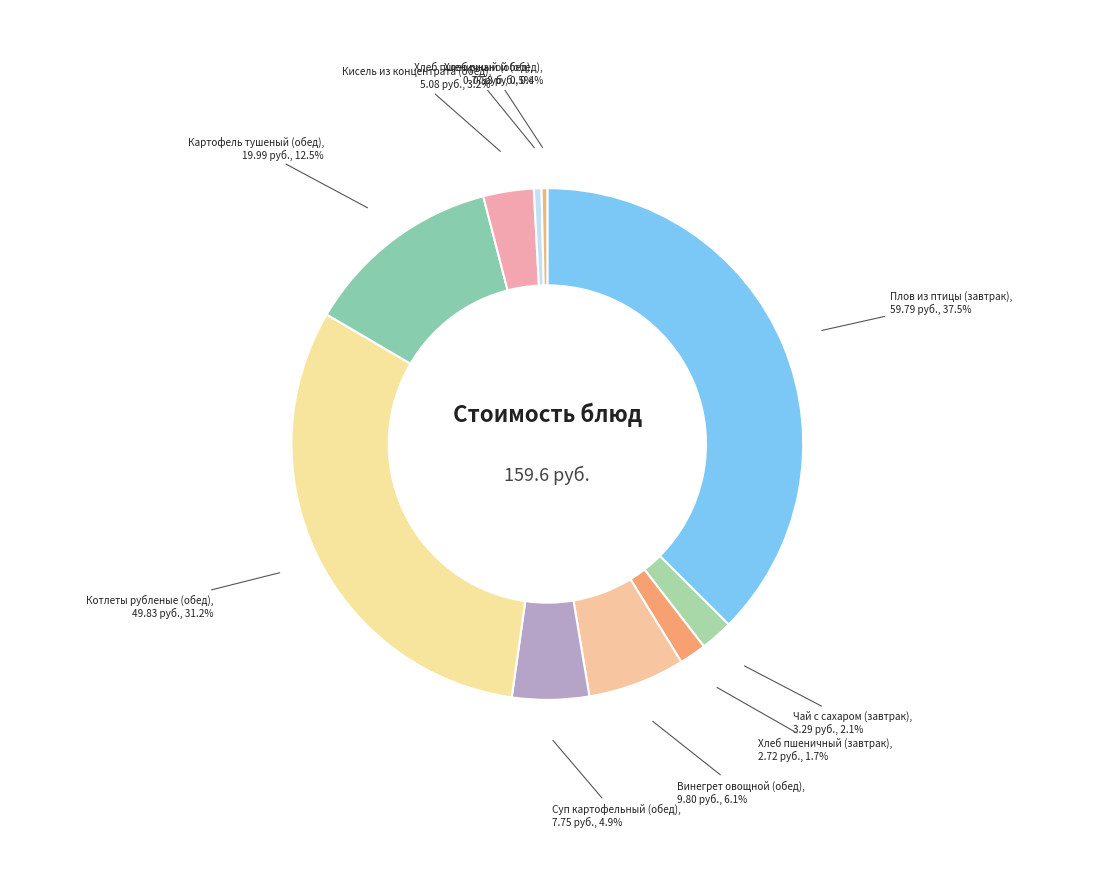

Combined, do Хлеб пшеничный (обед) and Хлеб ржаной (обед) account for over 50%?

No